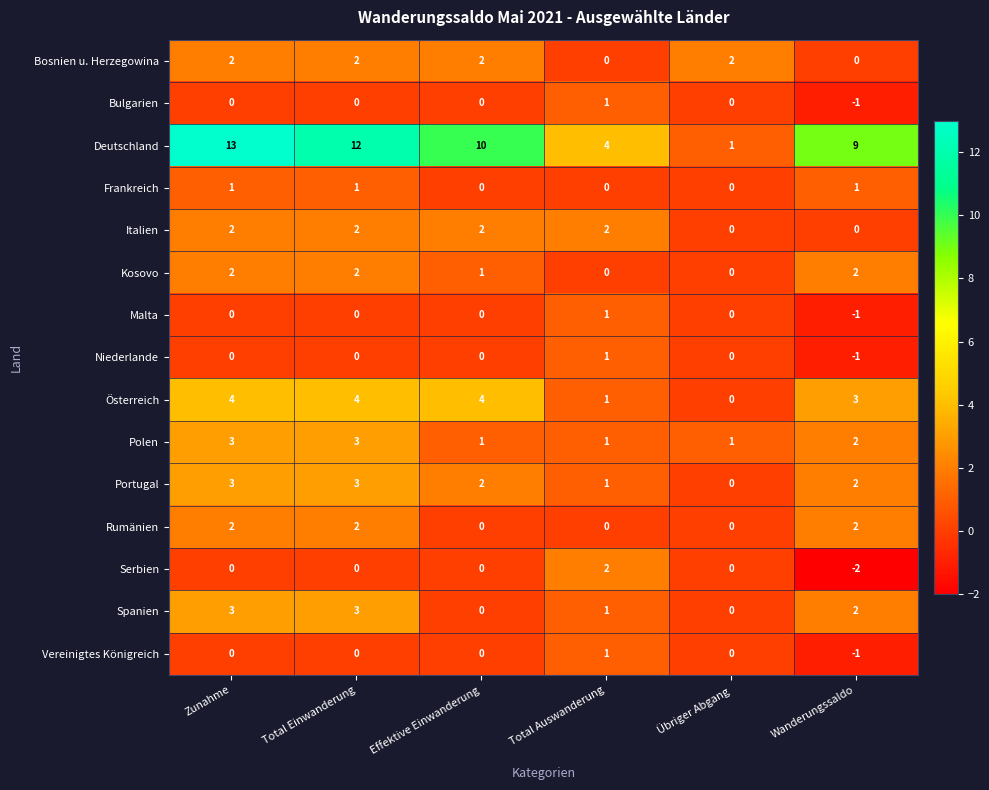

Is the value of Polen at Zunahme greater than the value of Malta at Zunahme?

Yes